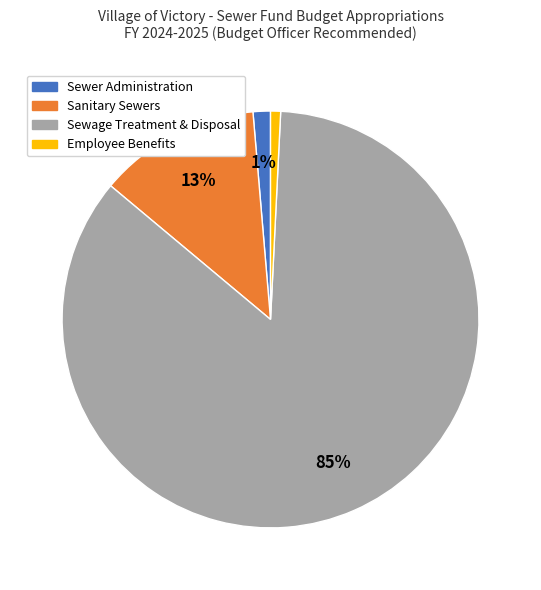

Count the number of slices in the pie.

4